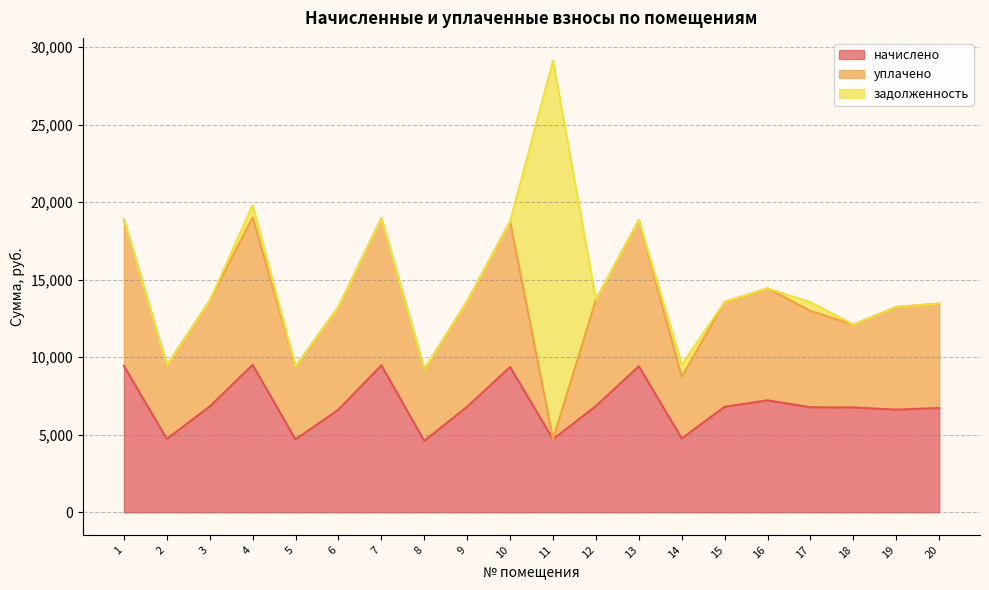

True or false: начислено and уплачено intersect in this chart.

False